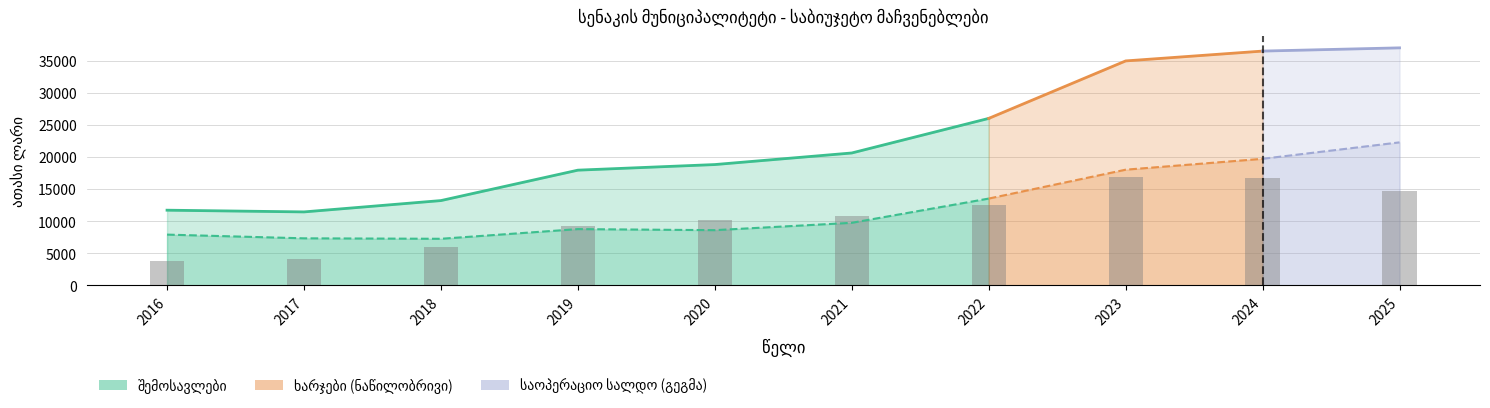

At which category is the sum across all series the highest?

2025